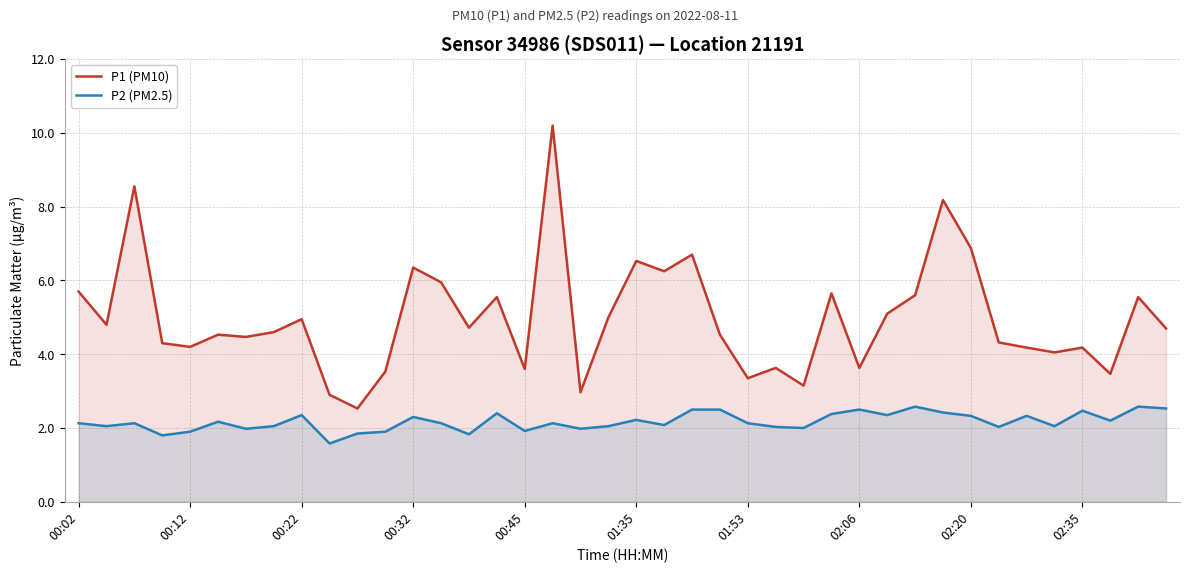

What is the difference between the highest and lowest values at 17?

8.1